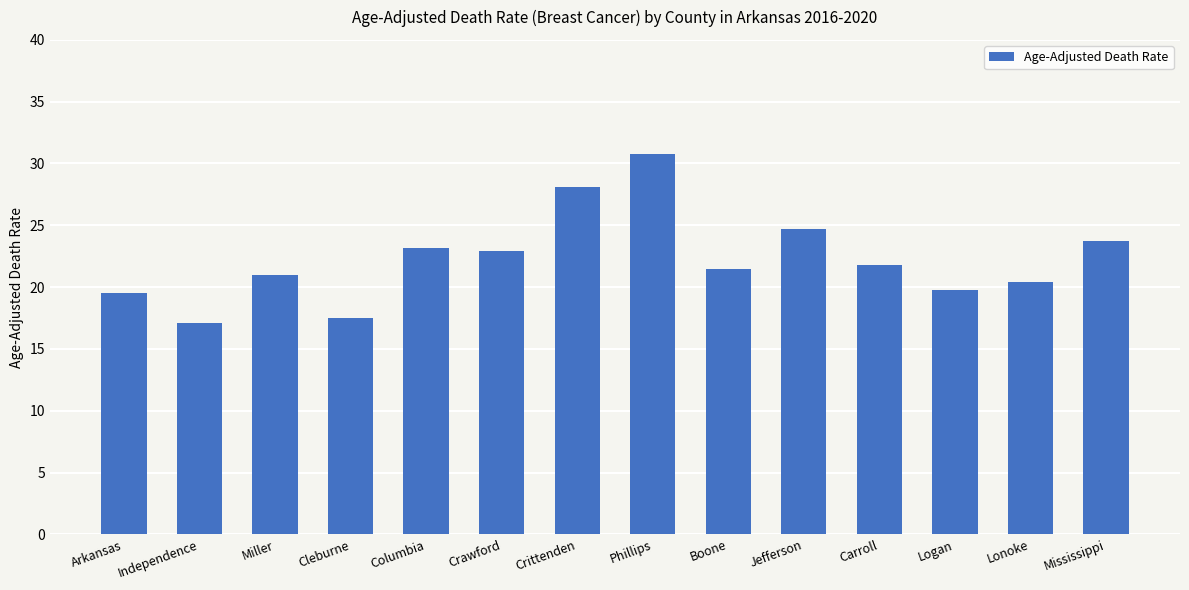

The value at Jefferson is 15.2. True or false?

False